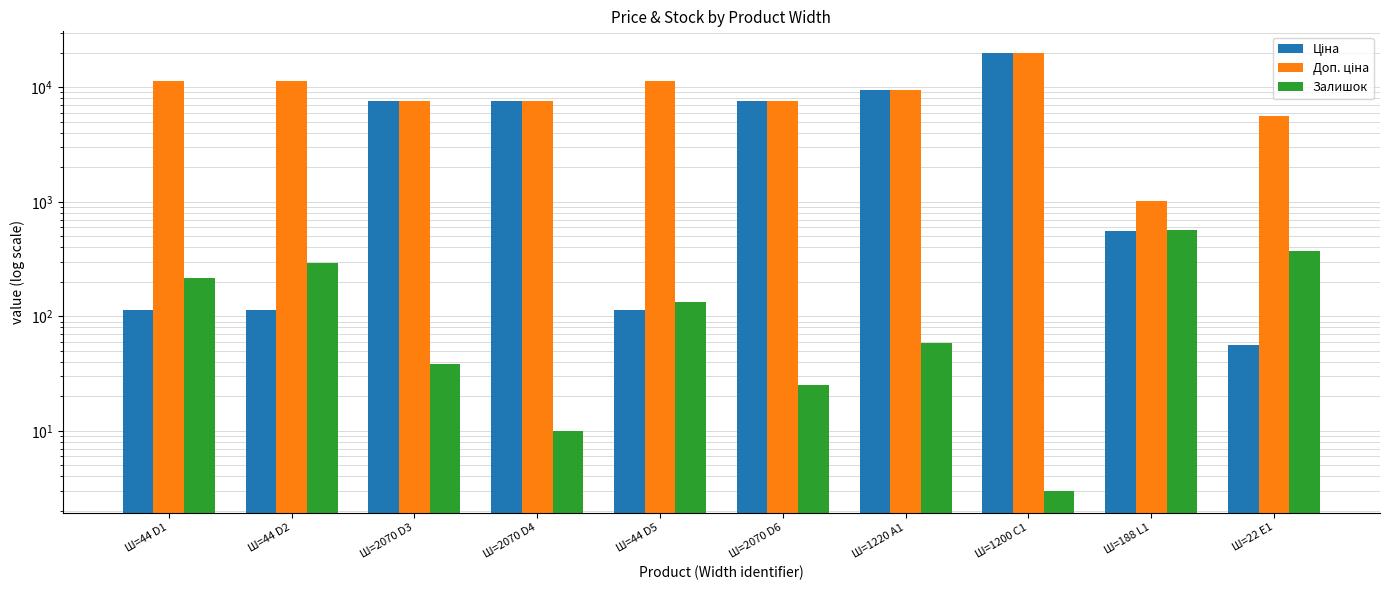

What are all the series names shown in the legend?

Ціна, Доп. ціна, Залишок